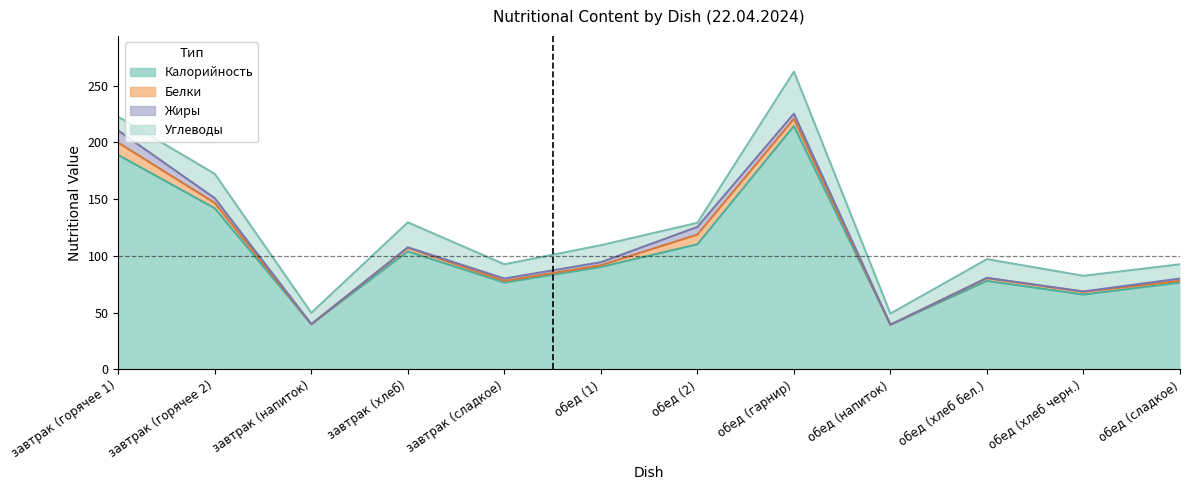

The Калорийность series shows 39.4 at обед (напиток). True or false?

True